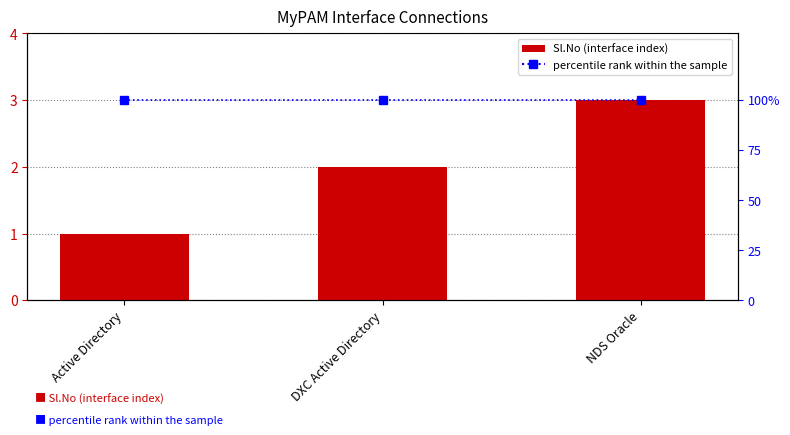

Which series has the largest range (max minus min)?

Sl.No